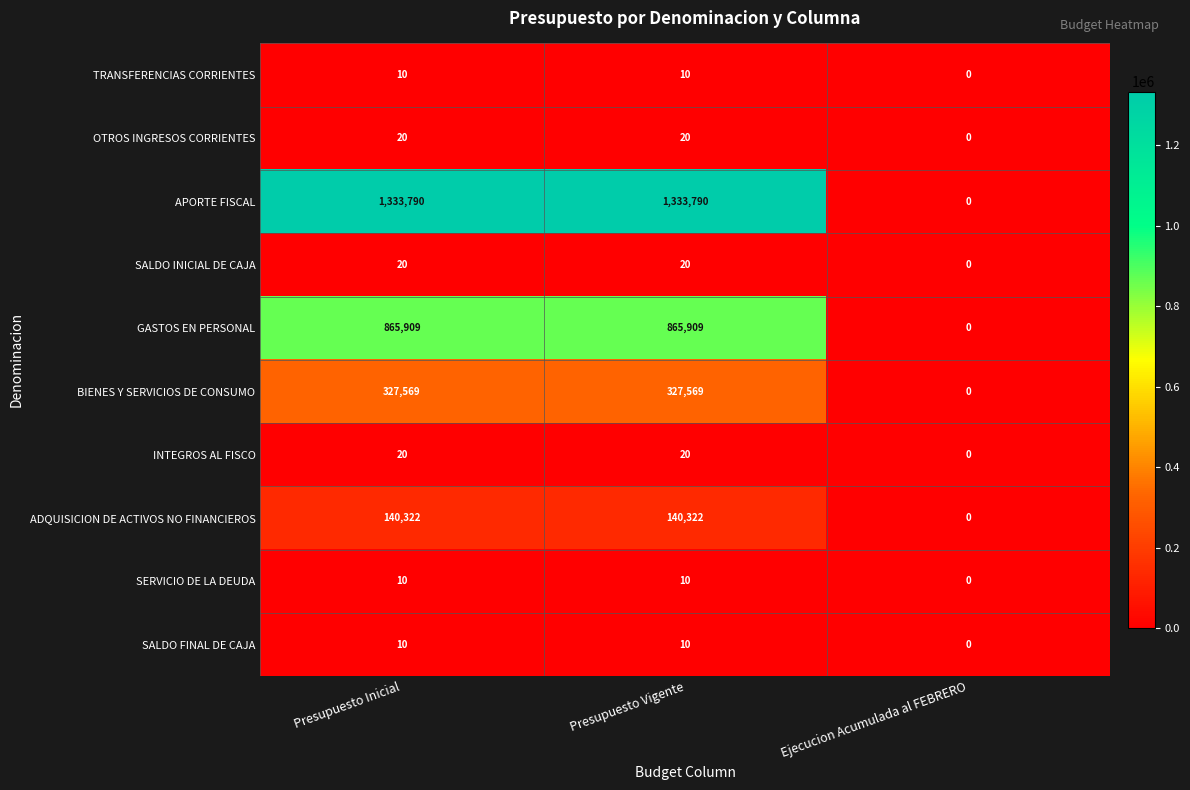

Which category has the lowest value in the ADQUISICION DE ACTIVOS NO FINANCIEROS series?

Ejecucion Acumulada al FEBRERO